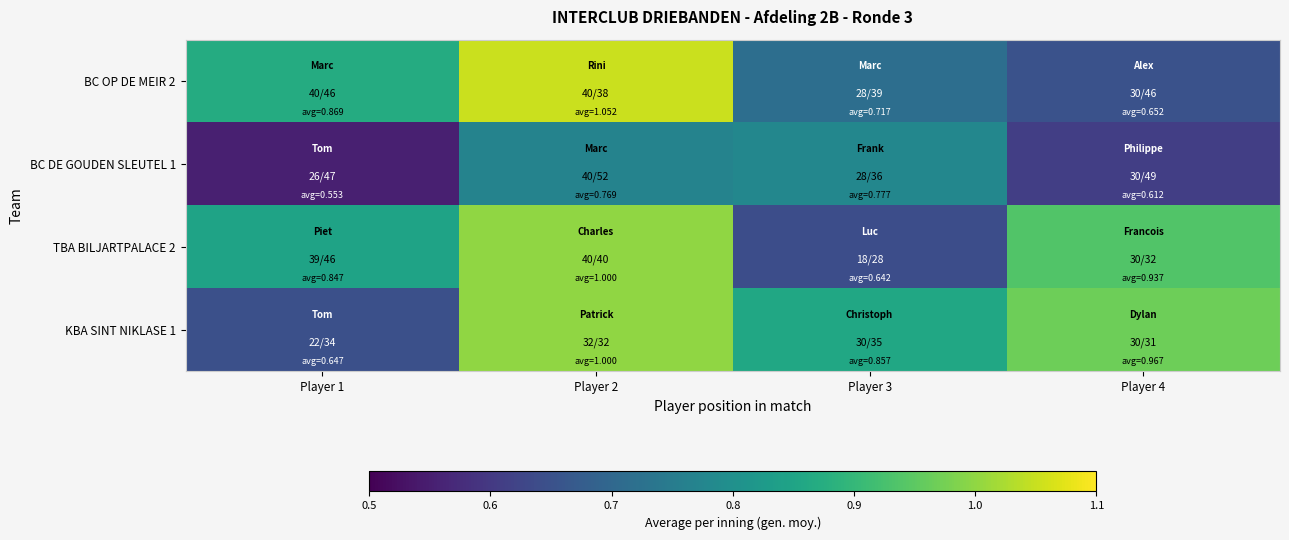

Which label corresponds to the largest value in the chart?

Player 2